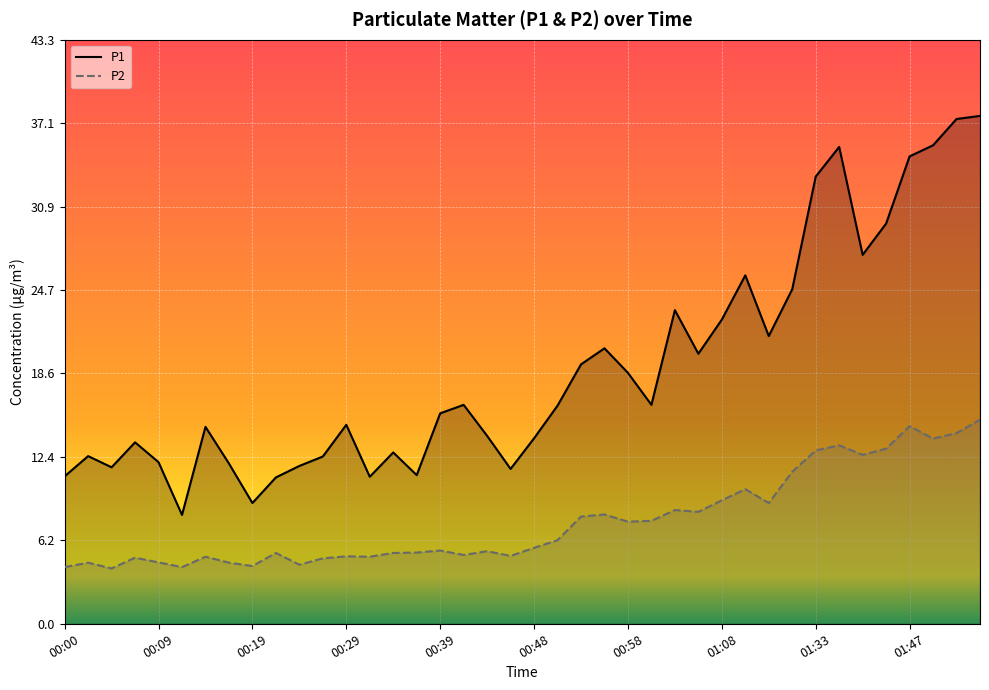

Reading left to right, list all the values displayed in this chart.

P1: 10.9	12.4	11.6	13.4	12.0	8.1	14.6	11.9	8.9	10.8	11.7	12.4	14.8	10.9	12.7	11.0	15.6	16.2	13.9	11.5	13.8	16.2	19.2	20.4	18.6	16.2	23.2	20.0	22.6	25.8	21.3	24.8	33.1	35.4	27.4	29.7	34.6	35.5	37.4	37.6
P2: 4.2	4.5	4.1	4.9	4.5	4.2	5.0	4.5	4.3	5.2	4.4	4.8	5.0	5.0	5.2	5.3	5.4	5.1	5.4	5.0	5.6	6.2	8.0	8.1	7.6	7.6	8.4	8.3	9.2	10.0	8.9	11.3	12.8	13.2	12.5	13.0	14.7	13.7	14.1	15.1